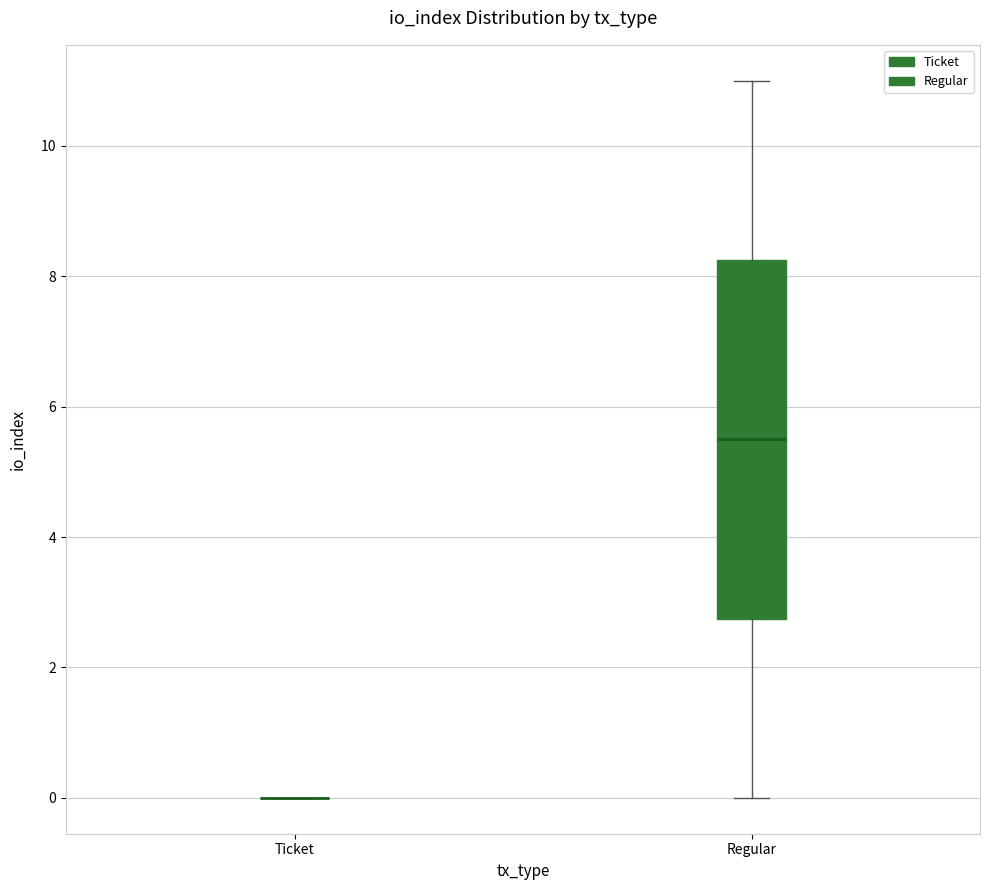

Reading left to right, transcribe this box plot: for each box, give where its median line is, the range the box spans, and where its two whiskers end, as read against the y-axis. The values are not printed on the chart, so give them approximately, as read against the axis.

Ticket: box collapsed to a line at 0.0, whiskers 0.0 to 0.0
Regular: median 5.6, box 2.8 to 8.2, whiskers 0.0 to 11.0